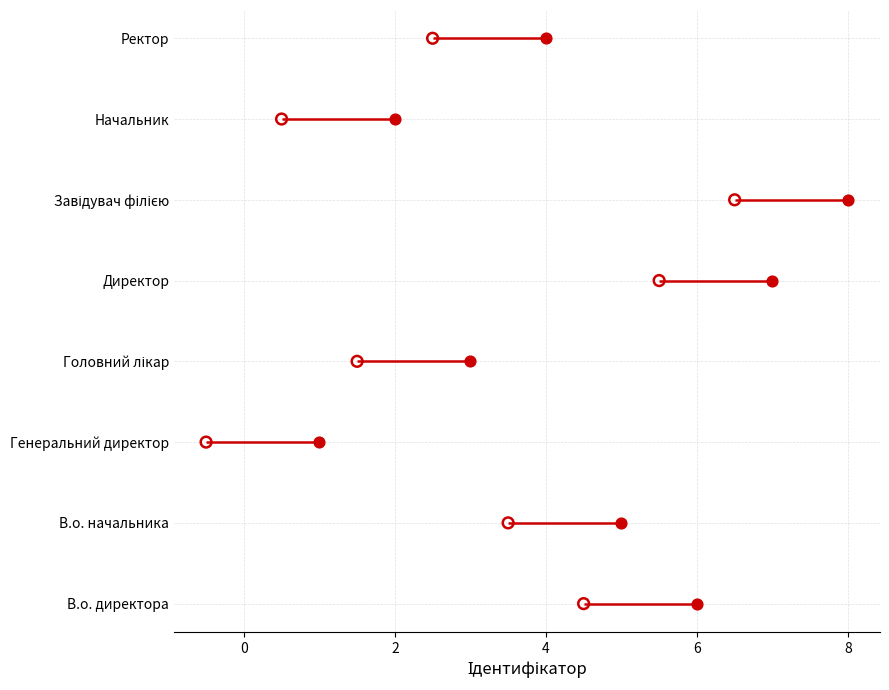

Which series has the largest Y range (max minus min)?

Ідентифікатор (max)